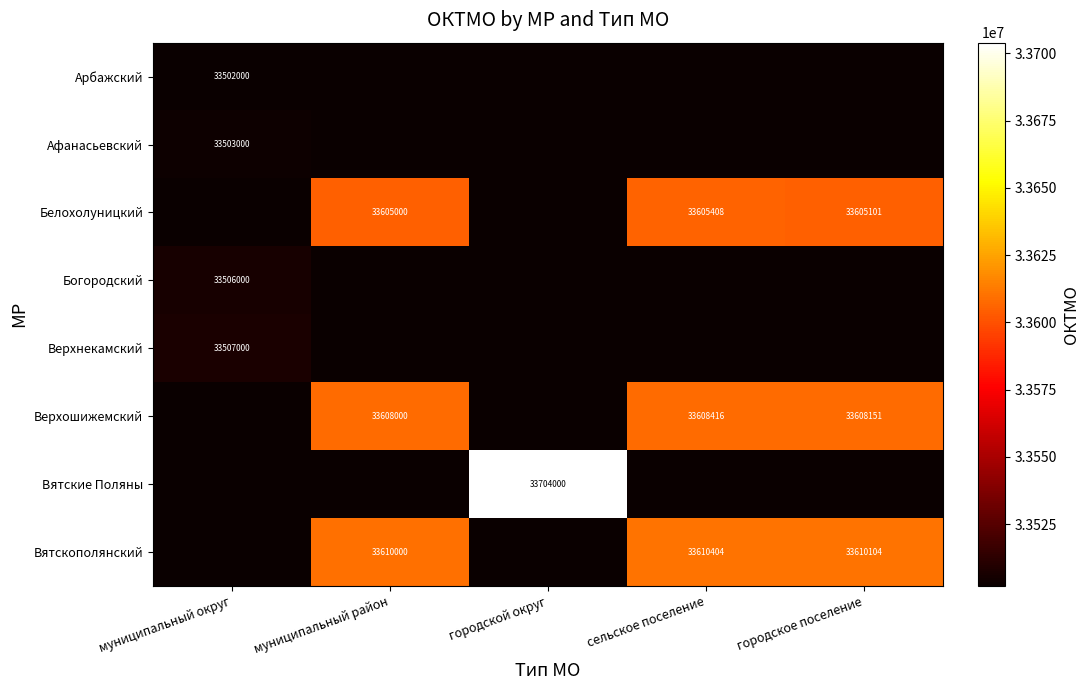

Is it true that Вятскополянский equals 33610104 at городское поселение?

True